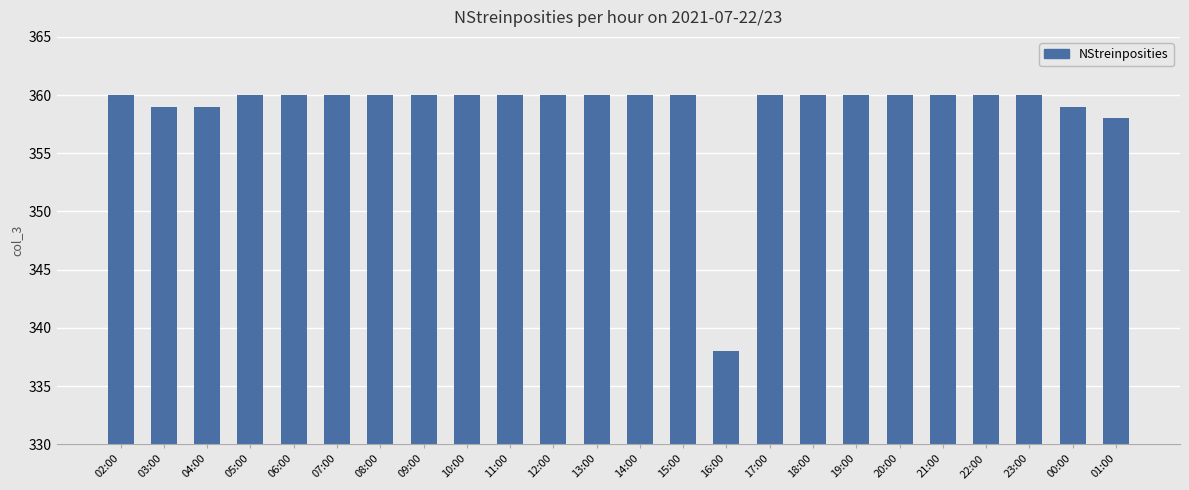

What is the maximum value shown in the chart?

360